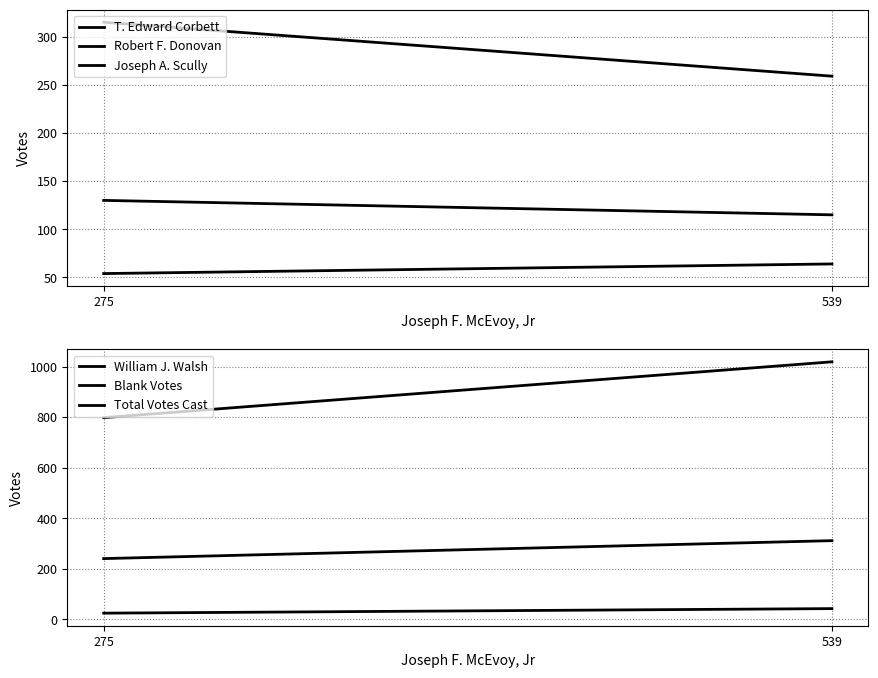

What is the spread (max minus min) of values at 275?

774